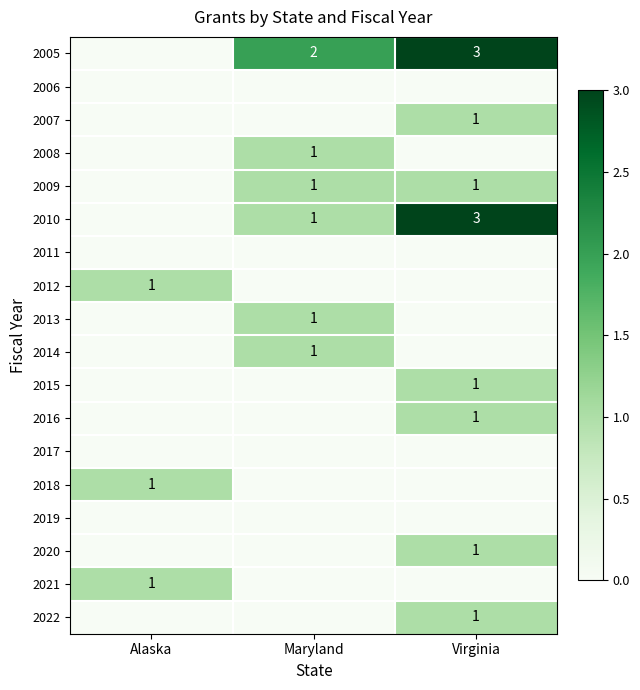

True or false: 2020 has a value of 1 at Virginia.

True